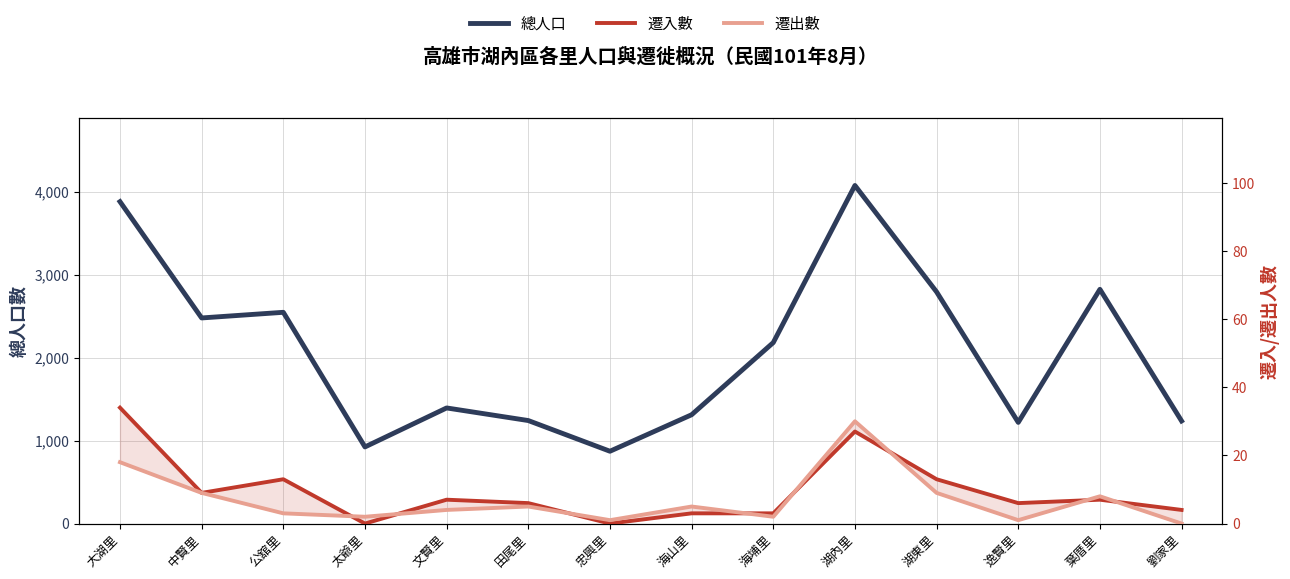

What are all the series names shown in the legend?

總人口, 遷入數, 遷出數